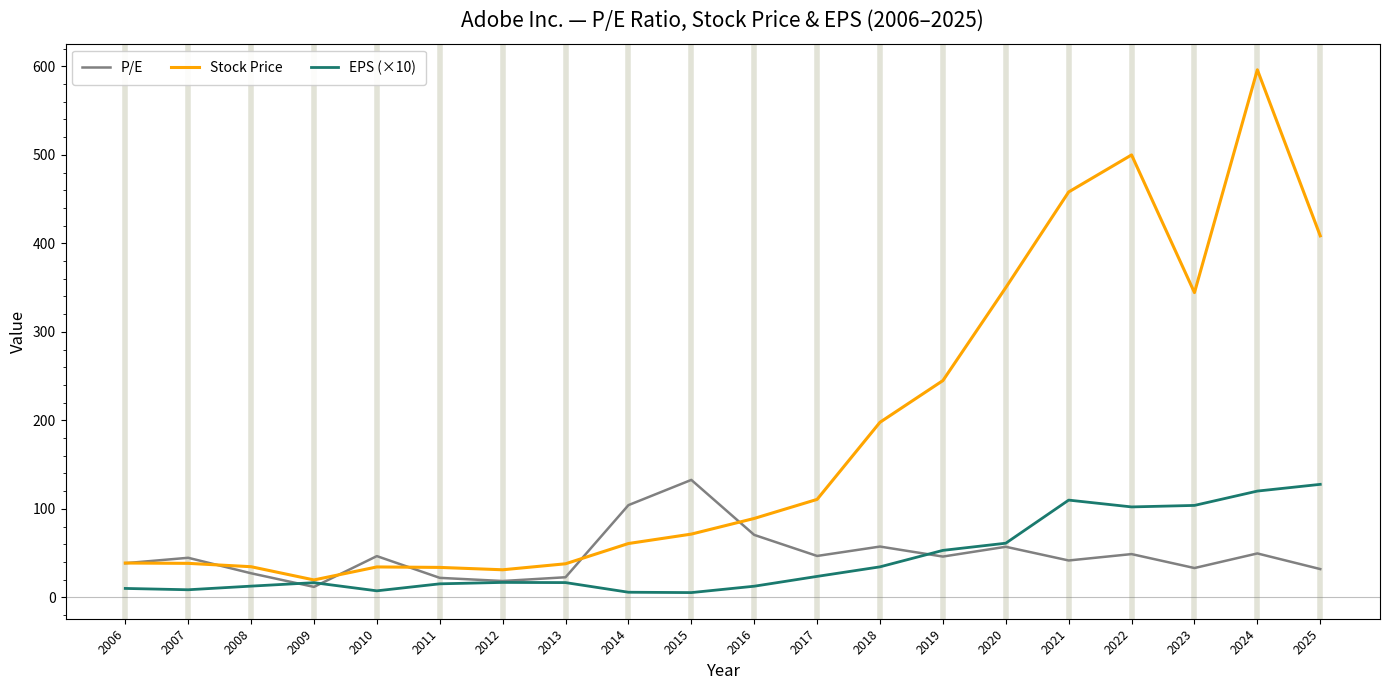

What is the minimum value for Stock Price?

19.7